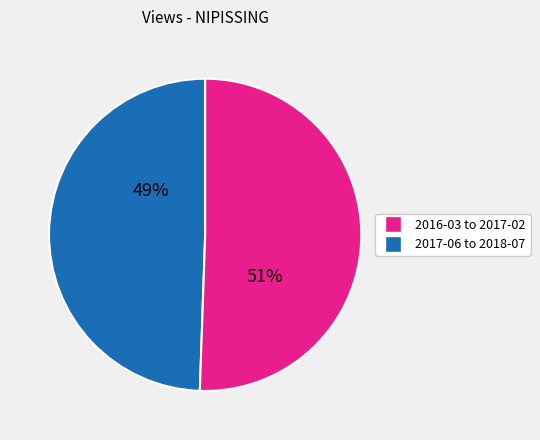

To the nearest percent, what is the average slice percentage?

50%